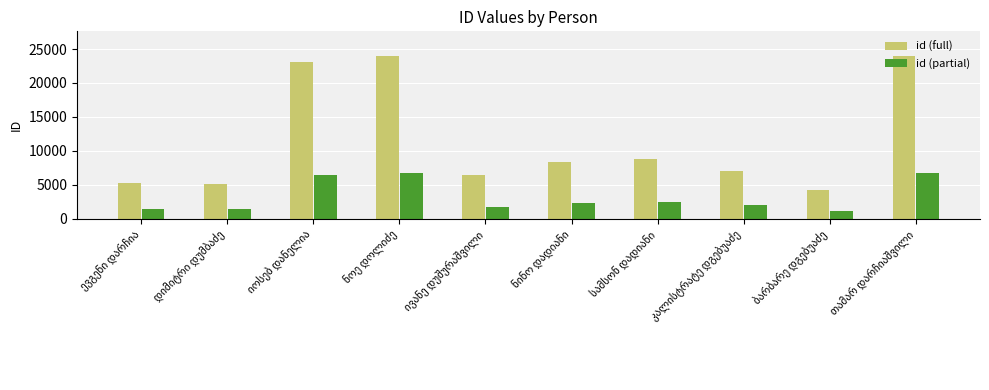

What is the difference between the maximum and second lowest values in the id (full) series?

18838.0